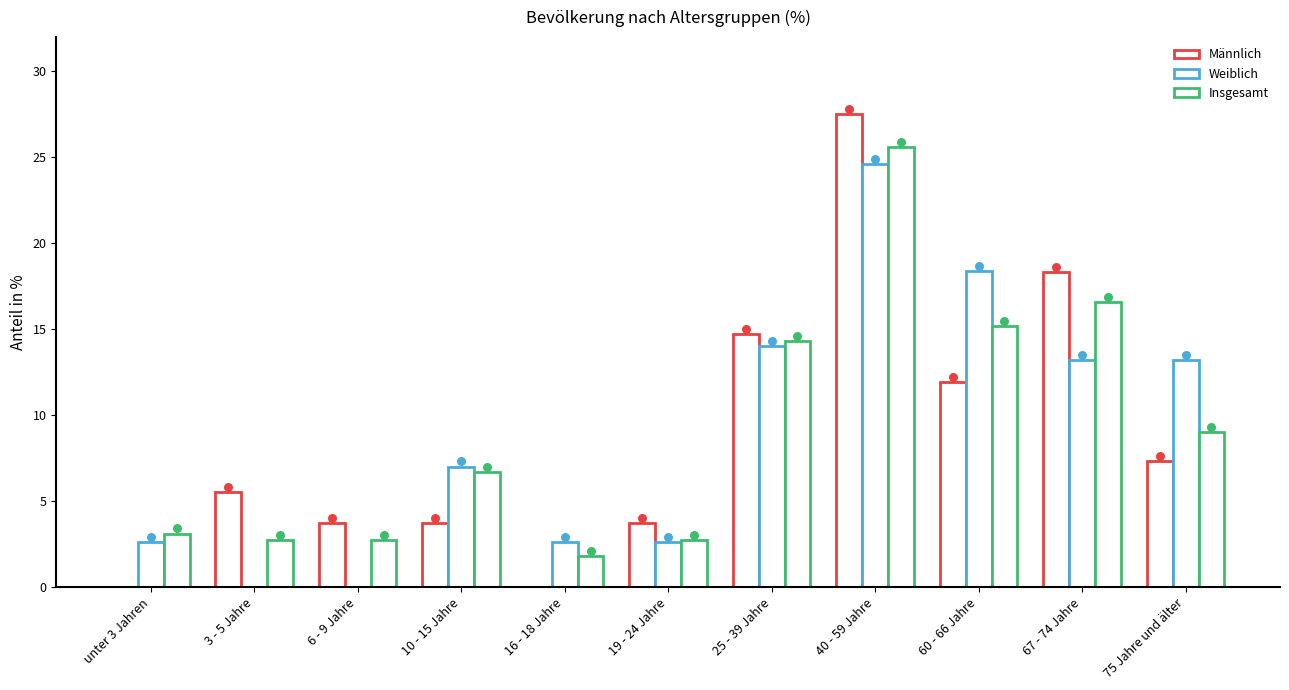

Which series has the largest total across all categories?

Insgesamt